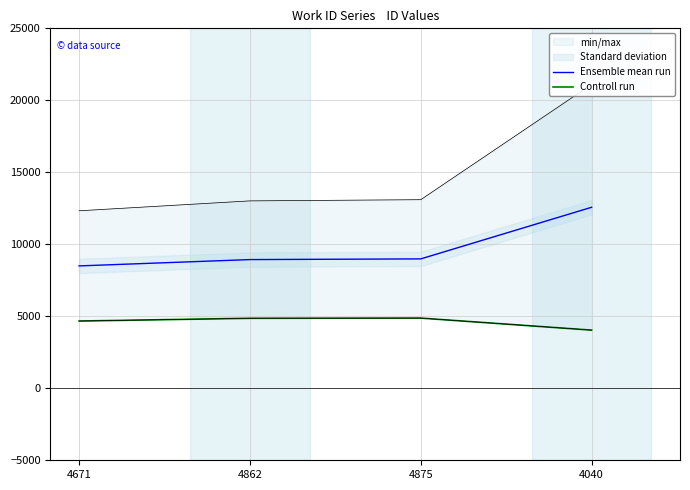

At which label does Controll run reach its peak?

4875